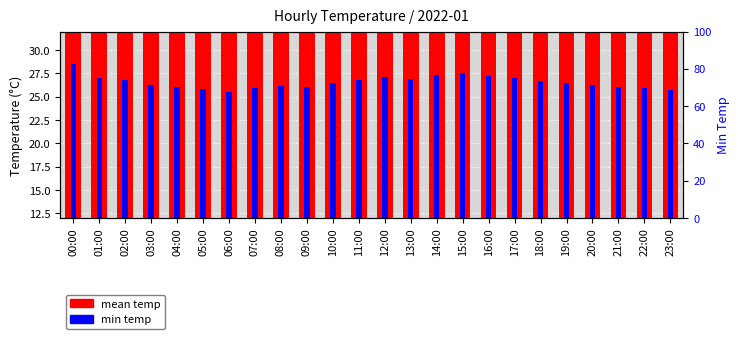

Which has a higher value, 00:00 or 21:00?

00:00